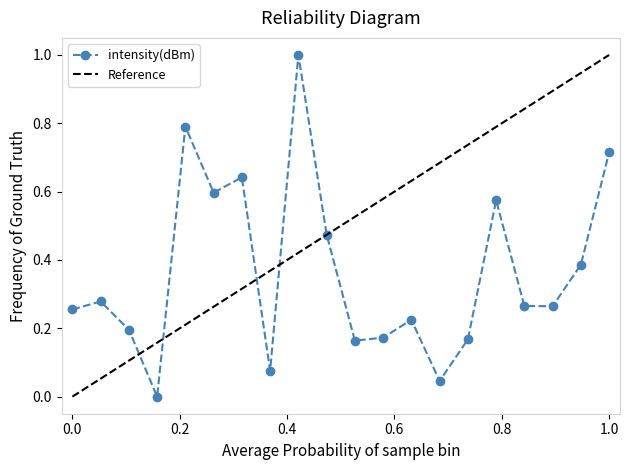

How many interior local peaks does the intensity(dBm) series have?

6